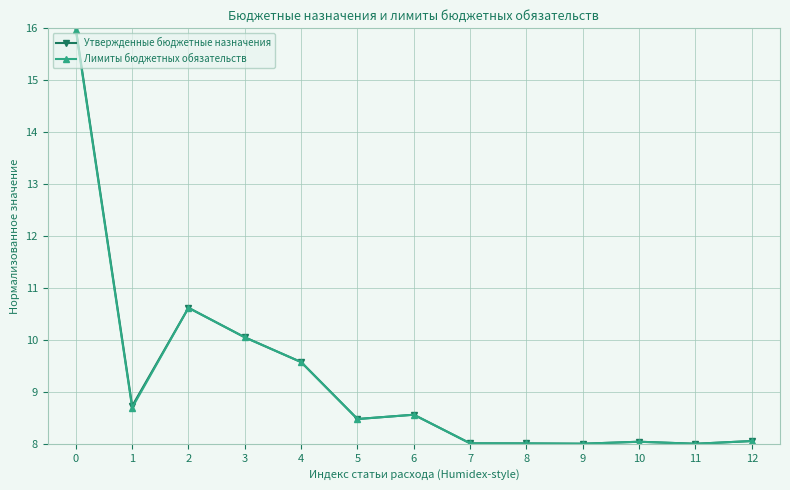

Is the value of Утвержденные бюджетные назначения at 8 greater than the value of Лимиты бюджетных обязательств at 6?

No